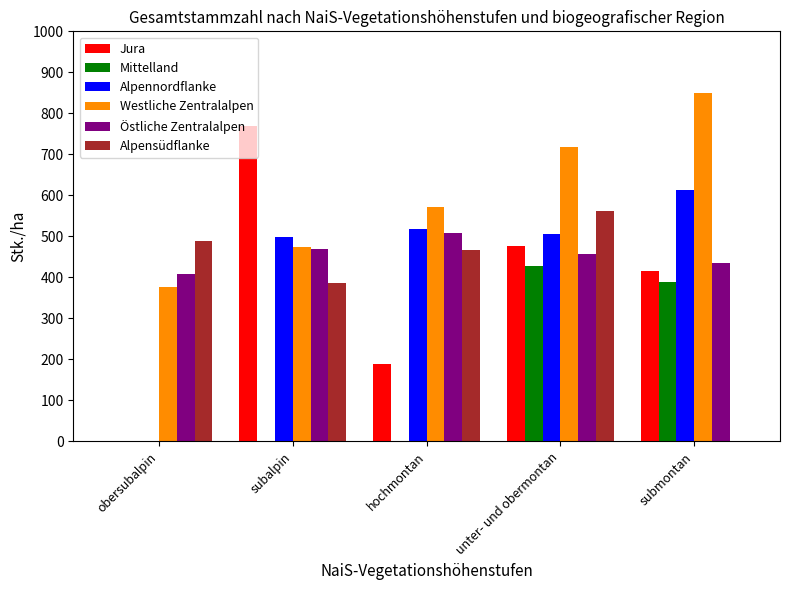

What are all the series names shown in the legend?

Jura, Mittelland, Alpennordflanke, Westliche Zentralalpen, Östliche Zentralalpen, Alpensüdflanke